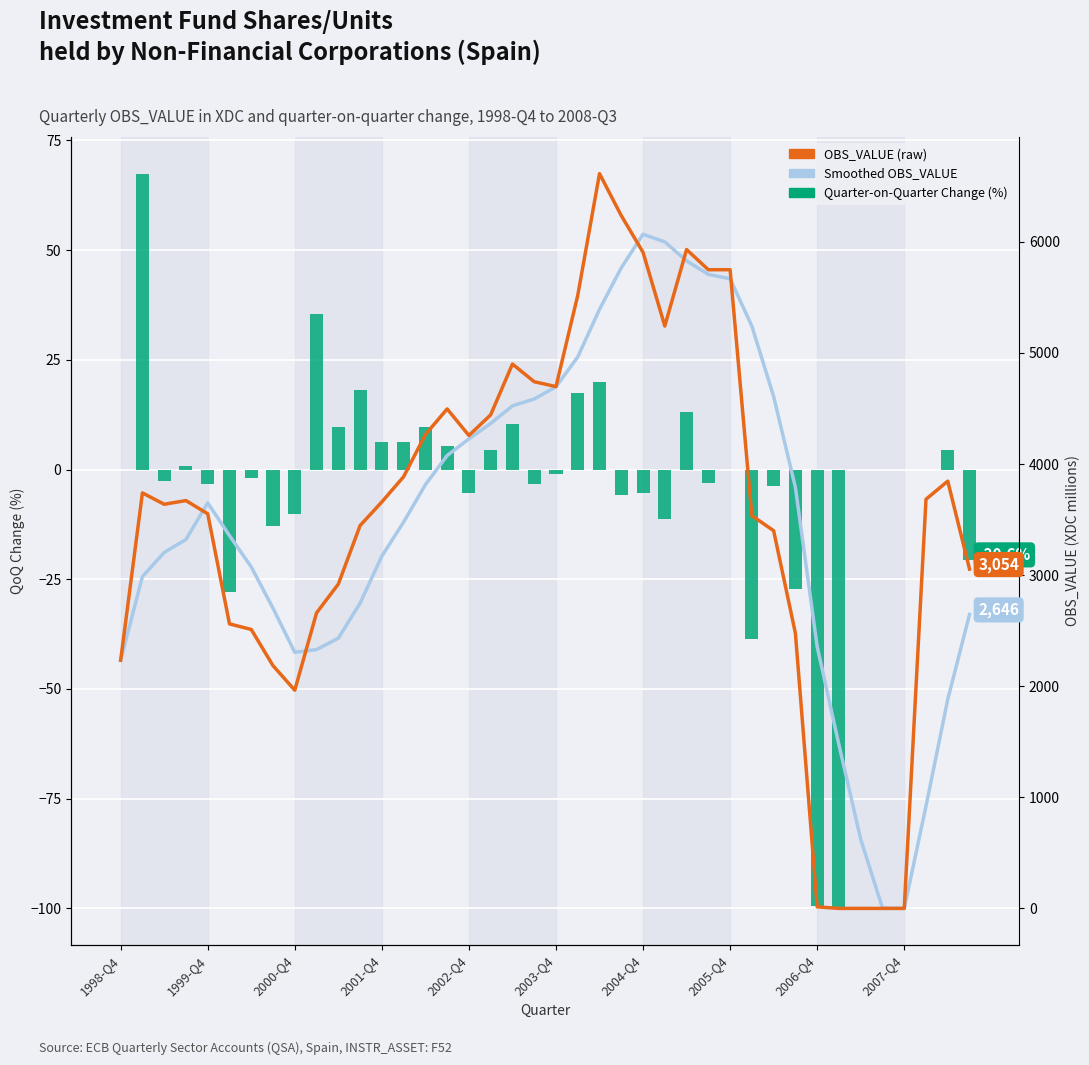

Does the chart contain stacked bars?

No